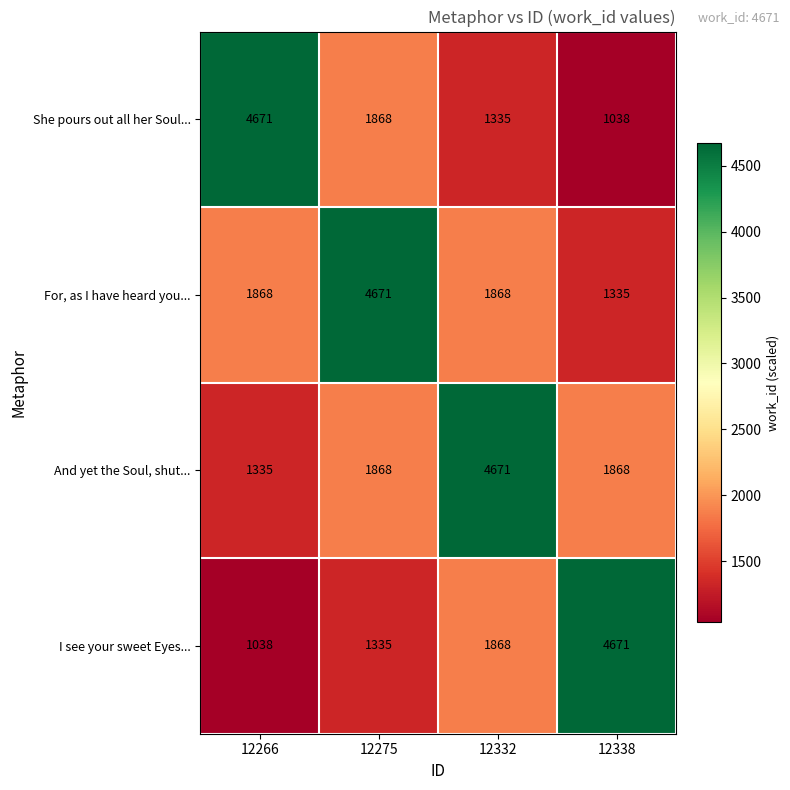

List the labels in order of I see your sweet Eyes... value, smallest first.

12266, 12275, 12332, 12338